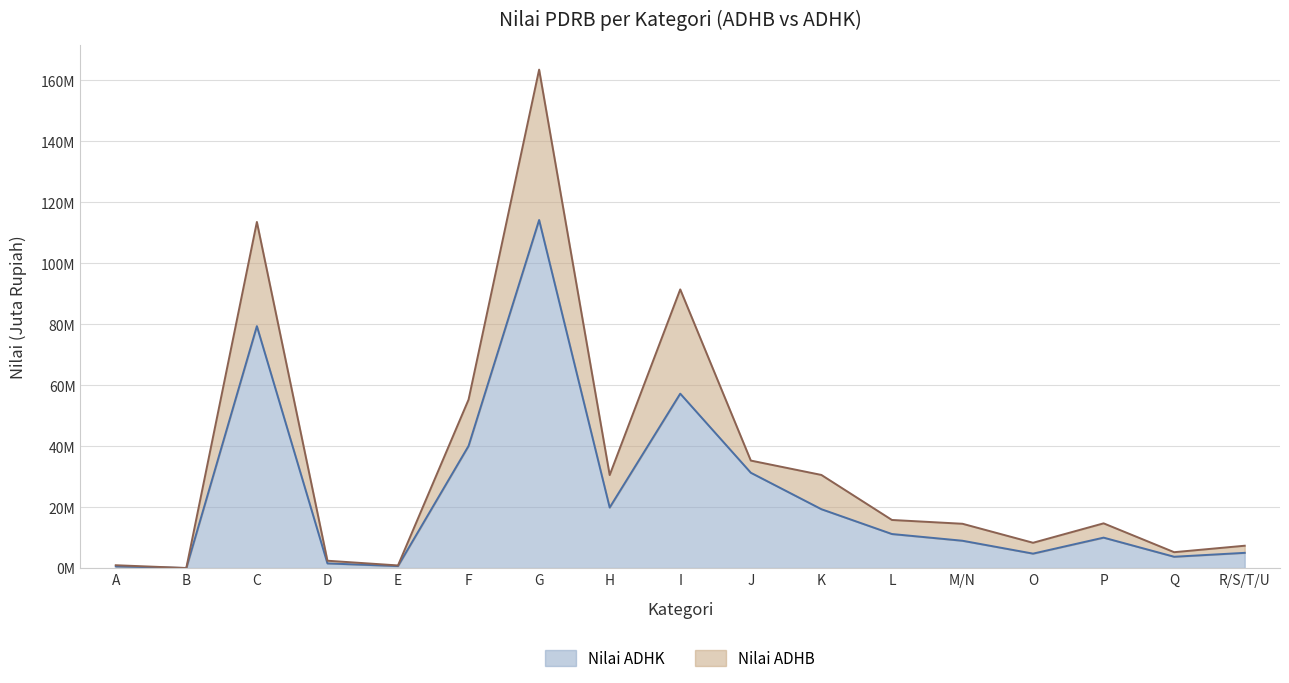

True or false: Nilai ADHB and Nilai ADHK intersect in this chart.

False